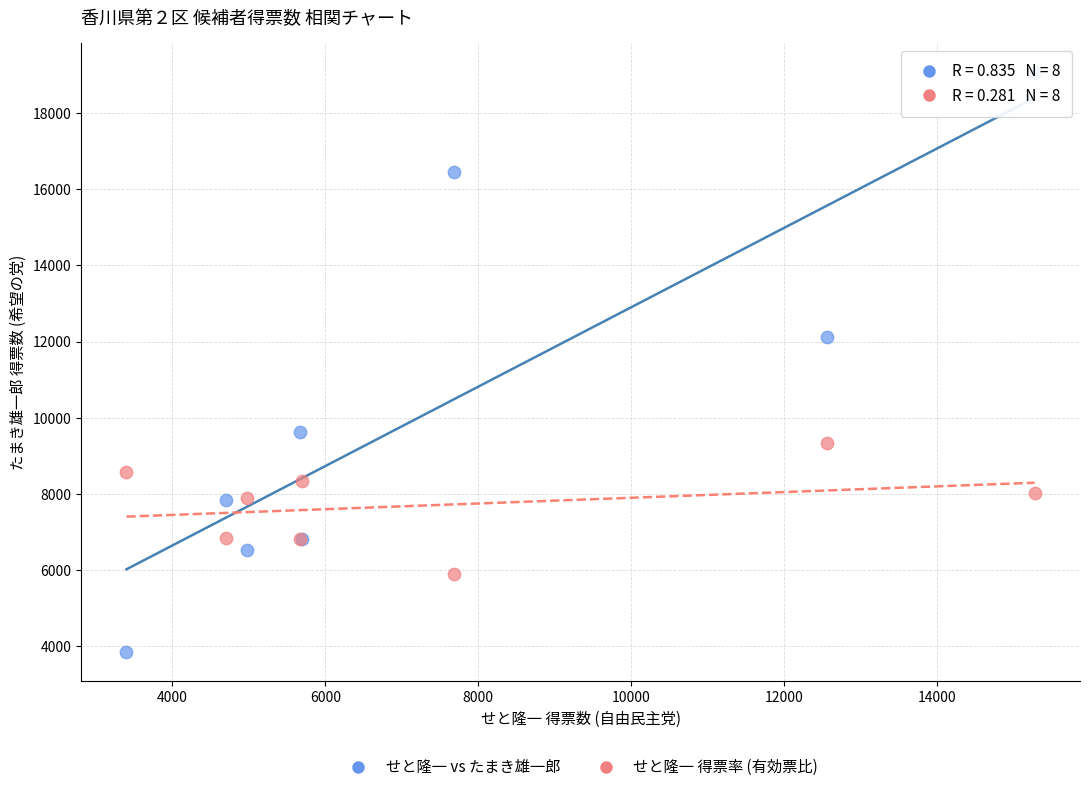

Which series contains the lowest Y value?

せと隆一 vs たまき雄一郎